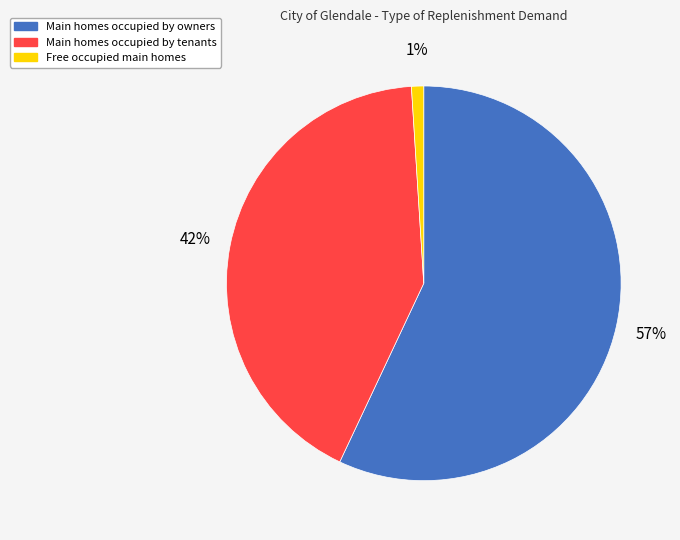

How many slices are in this pie chart?

3